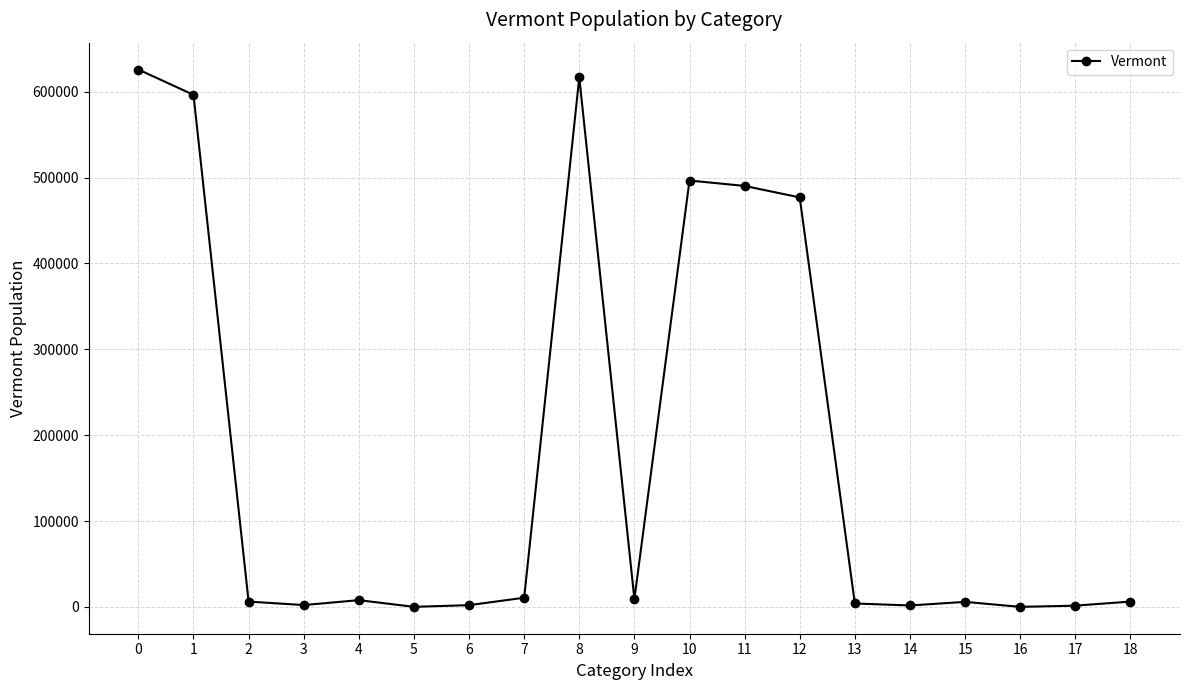

What is the change in value from 2 to 15?

-349